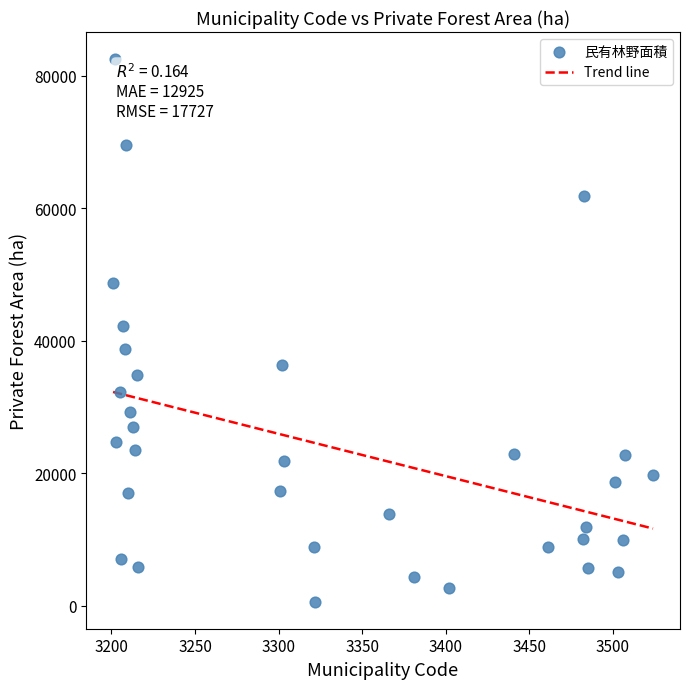

What is the range of X values (max minus min)?

323